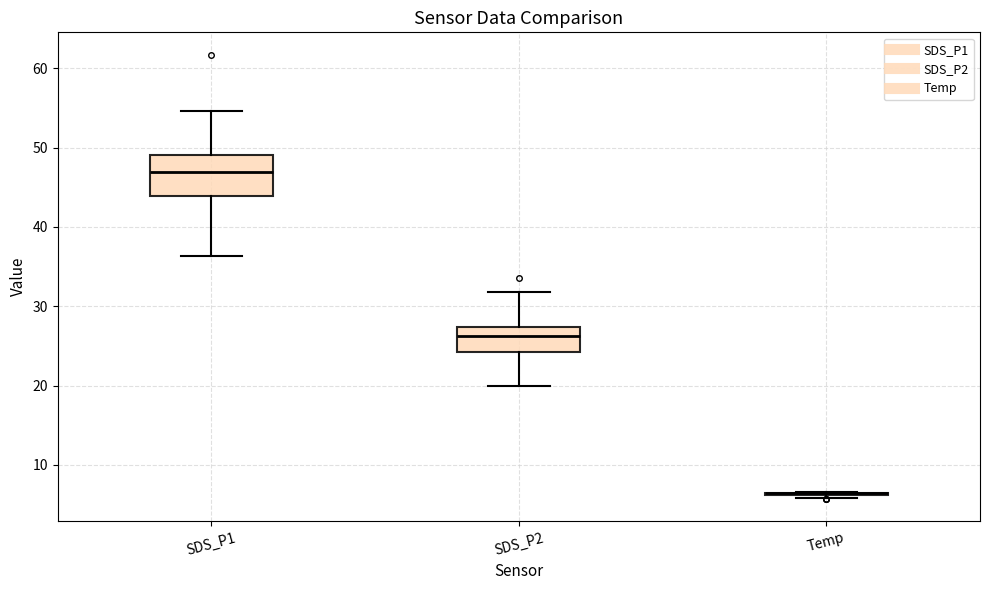

Reading left to right, transcribe this box plot: for each box, give where its median line is, the range the box spans, and where its two whiskers end, as read against the y-axis. The values are not printed on the chart, so give them approximately, as read against the axis.

SDS_P1: median 47, box 44 to 49, whiskers 36 to 55
SDS_P2: median 26, box 24 to 27, whiskers 20 to 32
Temp: box collapsed to a line at 6, whiskers 6 to 7